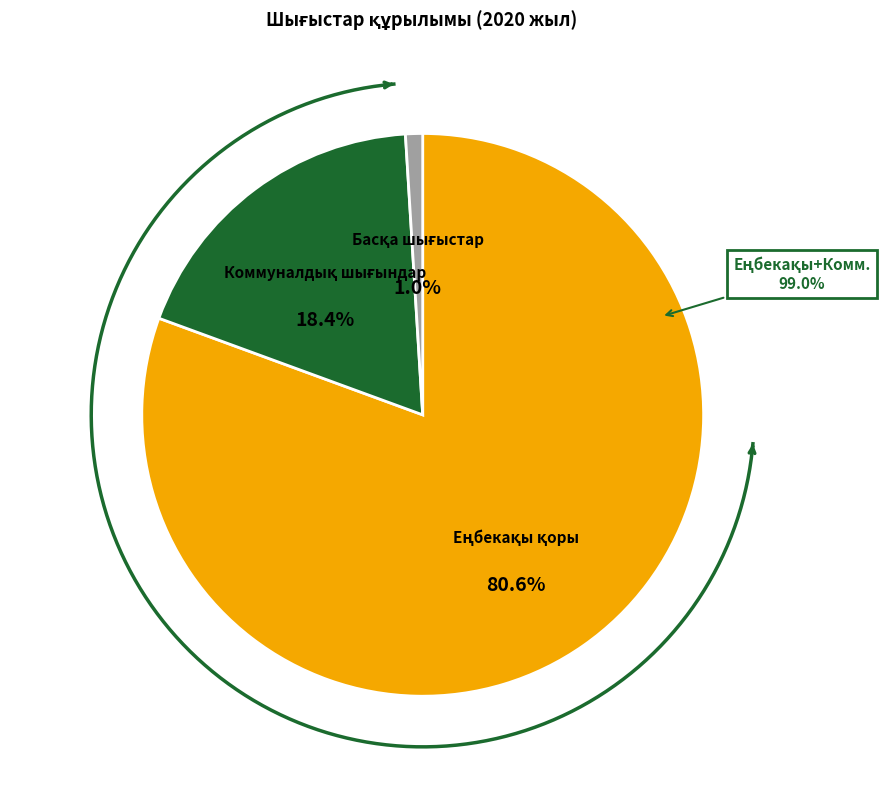

How many segments does this pie chart have?

3